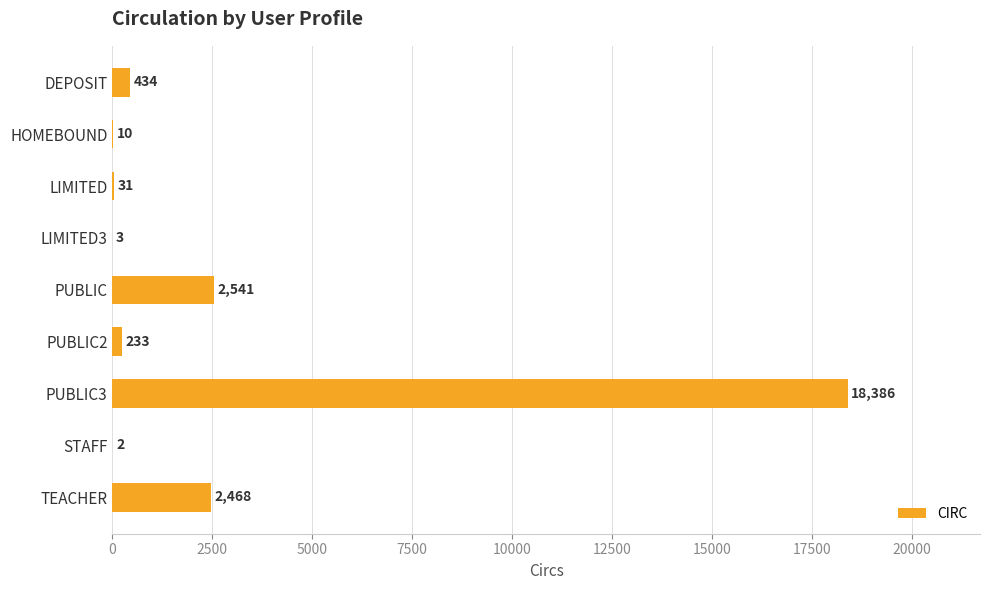

What is the sum of the values at LIMITED3 and TEACHER?

2471